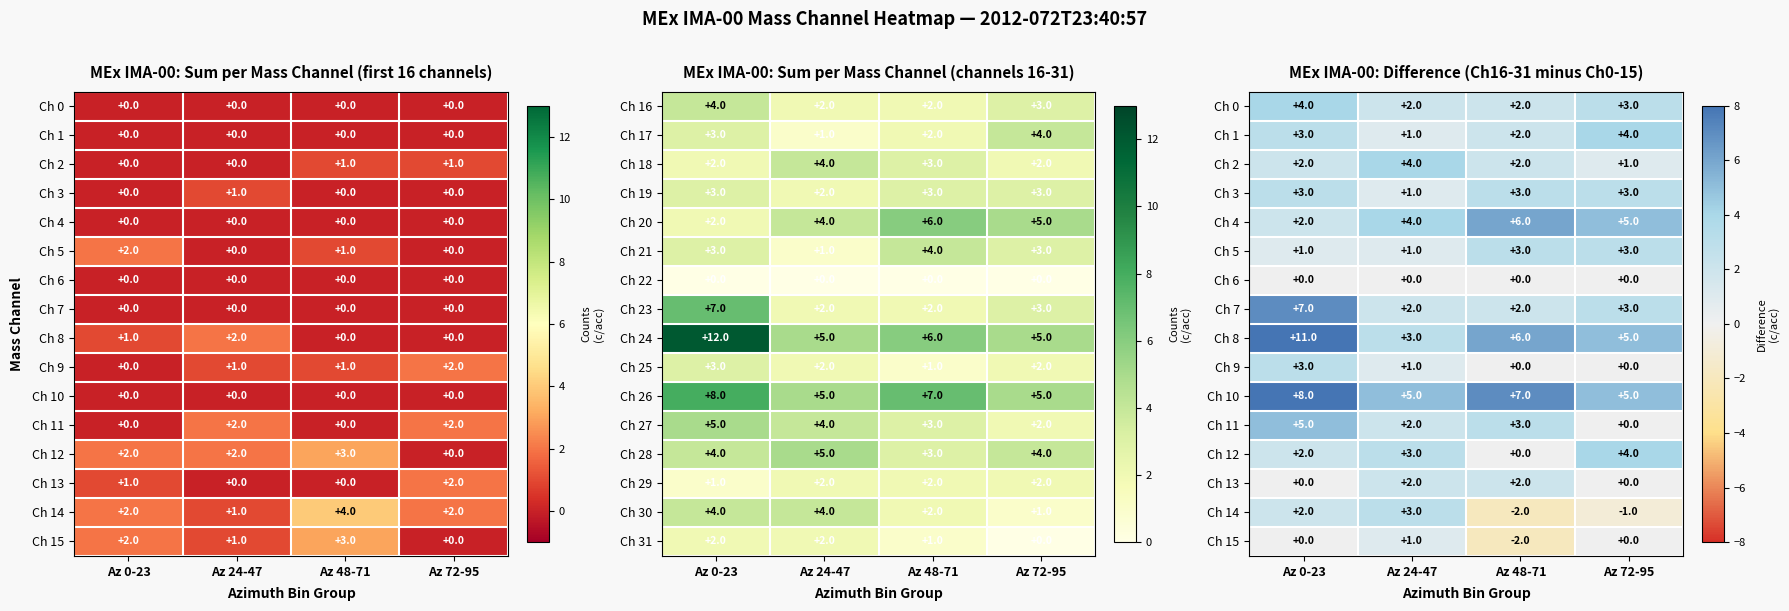

At how many categories does at least one series exceed 9?

1